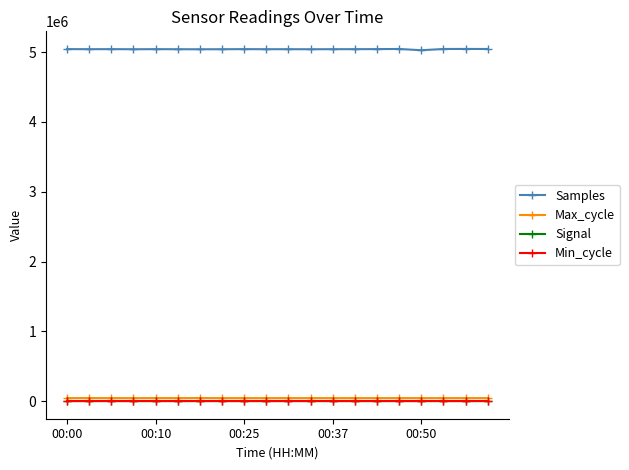

What is the difference between the second highest and minimum values in the Max_cycle series?

731